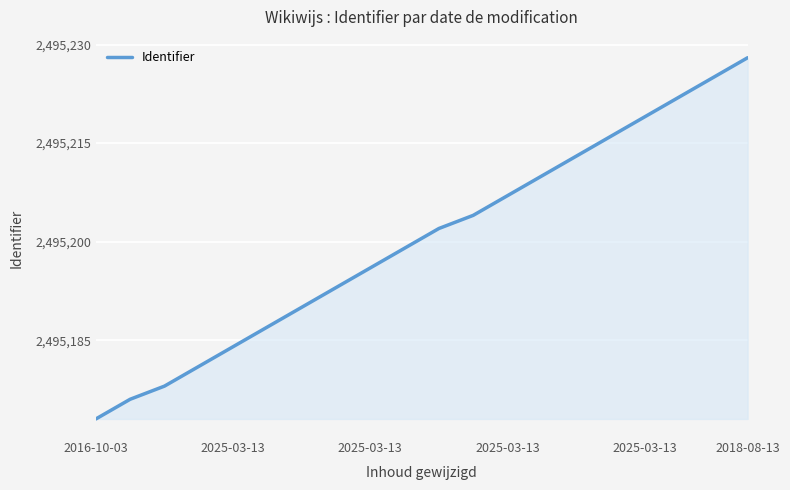

What is the maximum value shown in the chart?

2495228